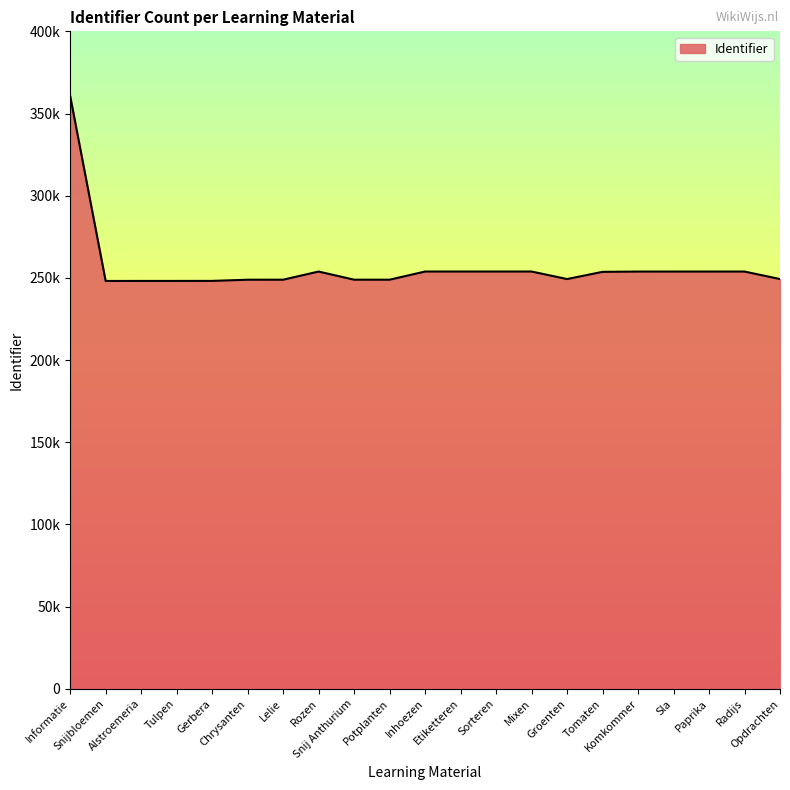

Does the chart have visible grid lines?

No